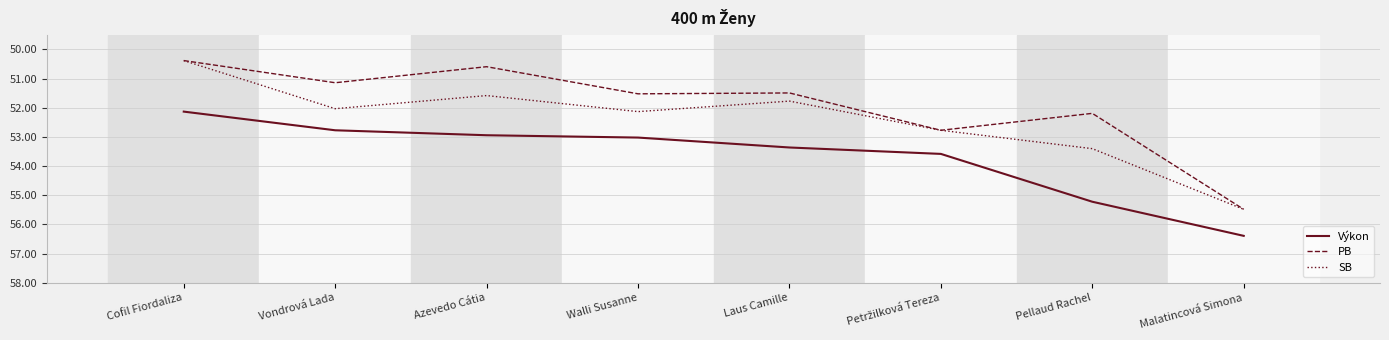

Does the chart have visible grid lines?

Yes